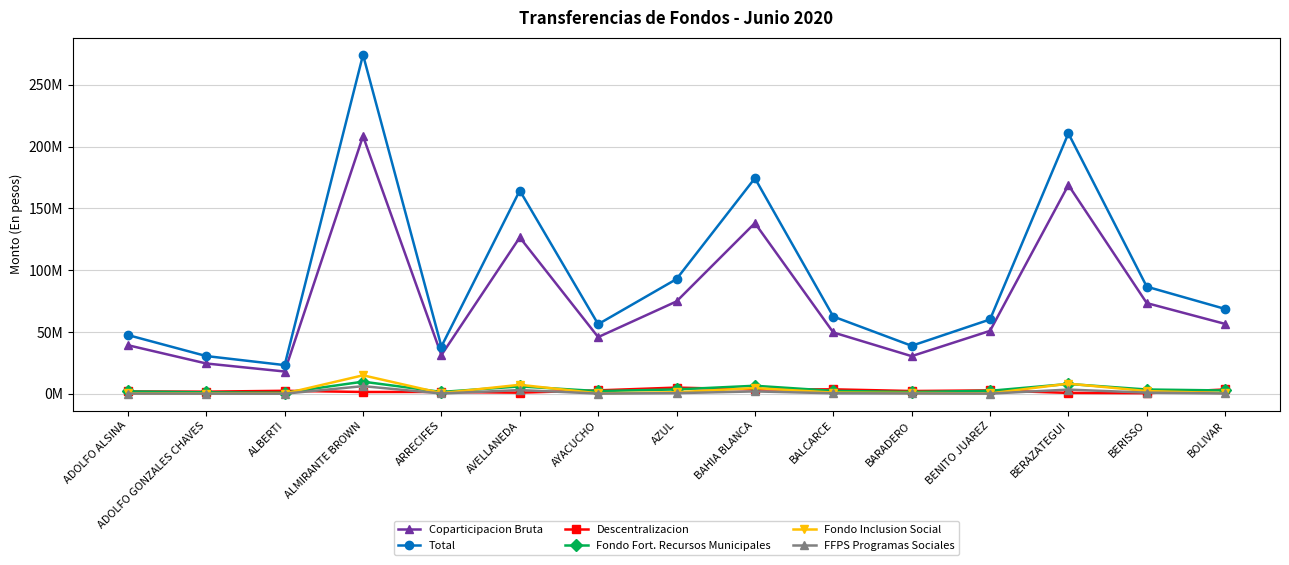

Which category has the highest value across all series?

ALMIRANTE BROWN